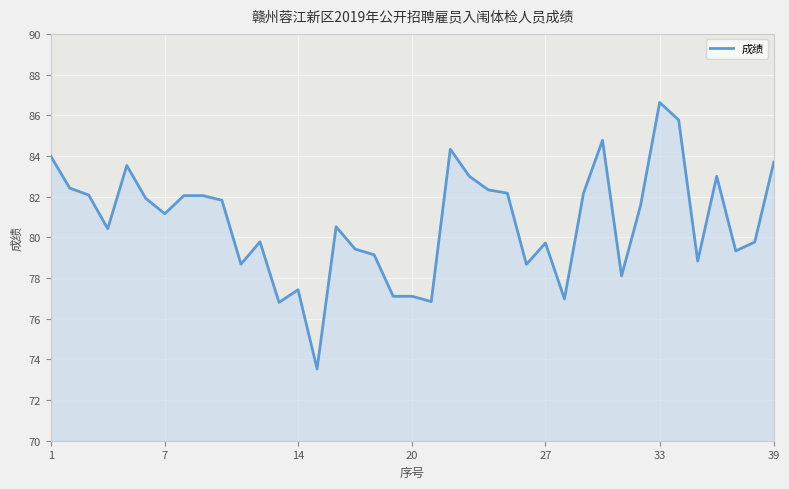

What is the lowest value of the 成绩 series?

73.5